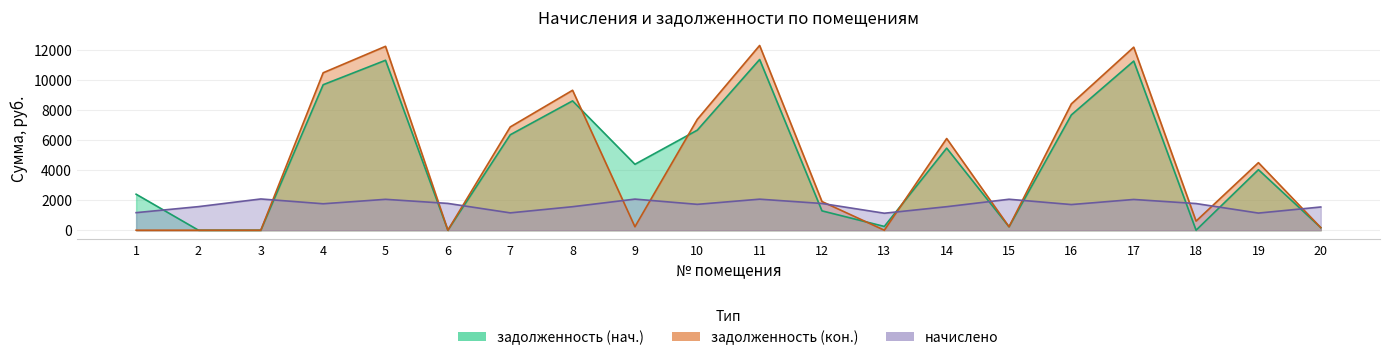

What is the total value across all series at 15?

2518.6